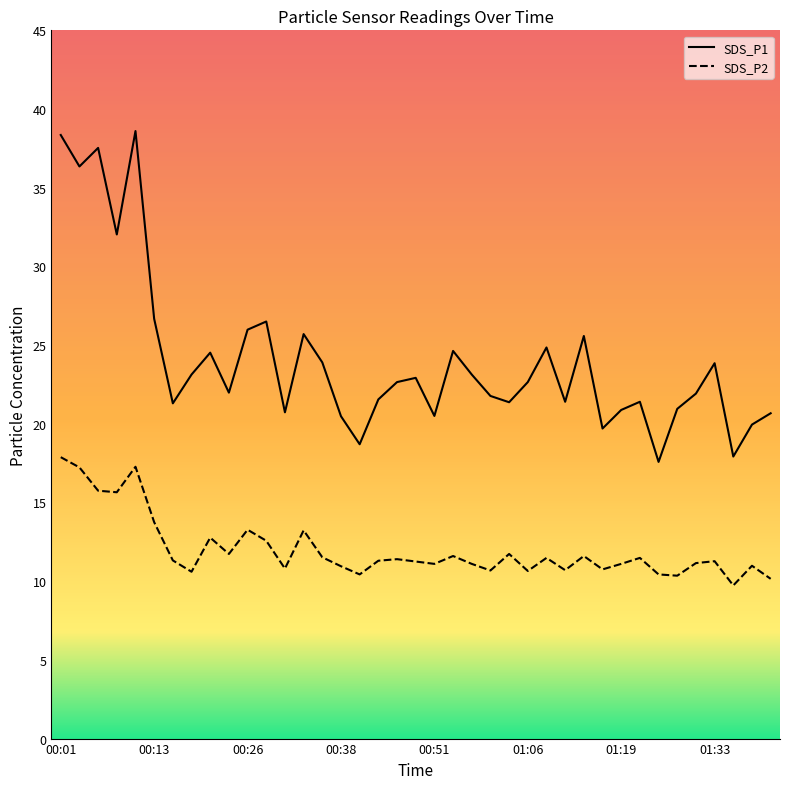

What is the minimum value shown in the chart?

9.7